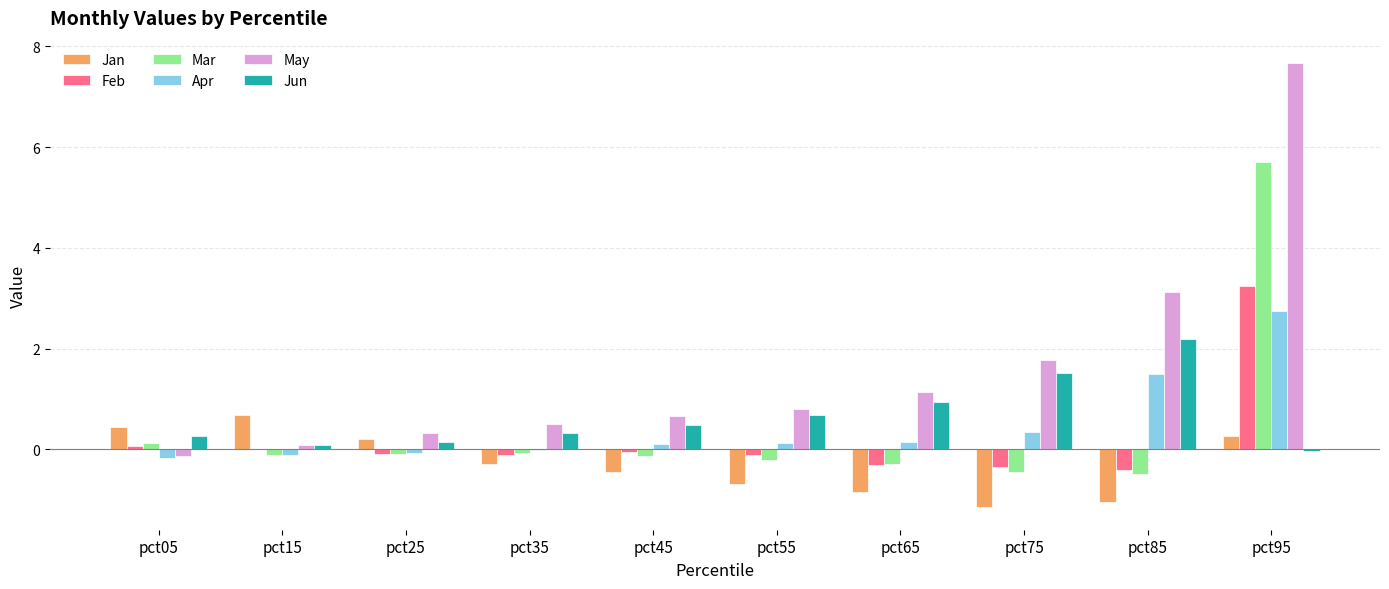

Are the bars horizontal?

No